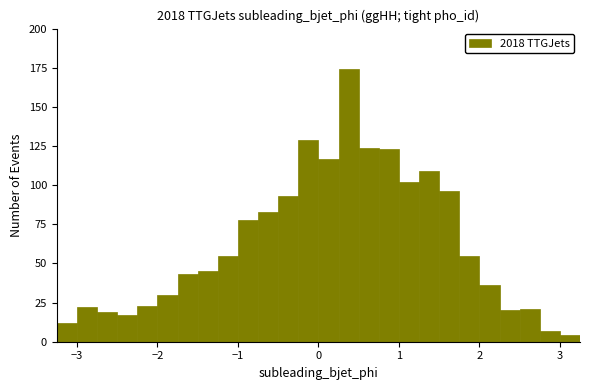

Read against the x-axis, roughly where is the centre of the tallest bar?

0.4